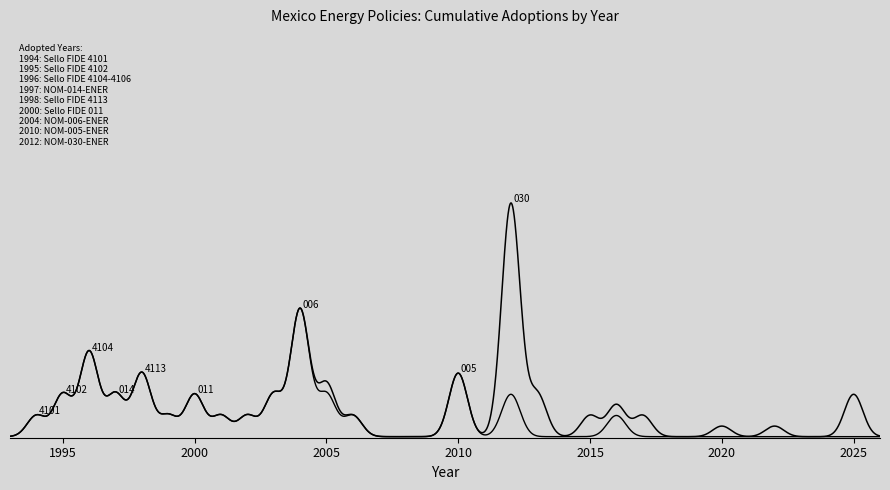

The value at 3 is 1997. True or false?

True